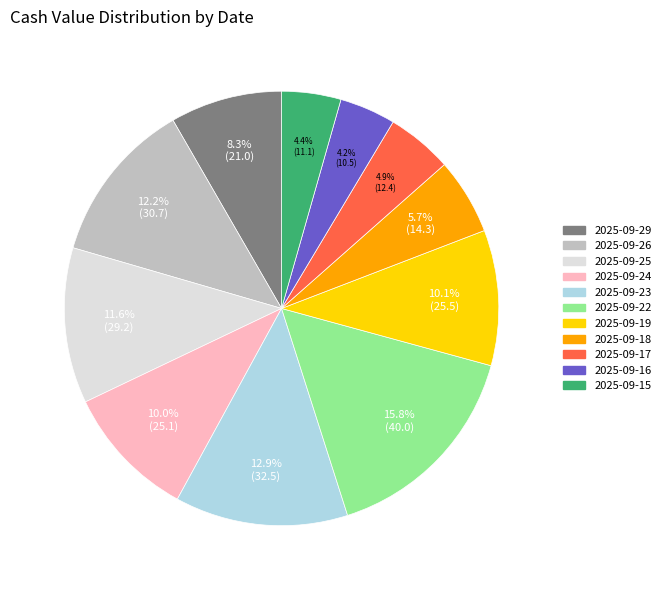

What percentage is the 2025-09-18 slice, to the nearest percent?

6%